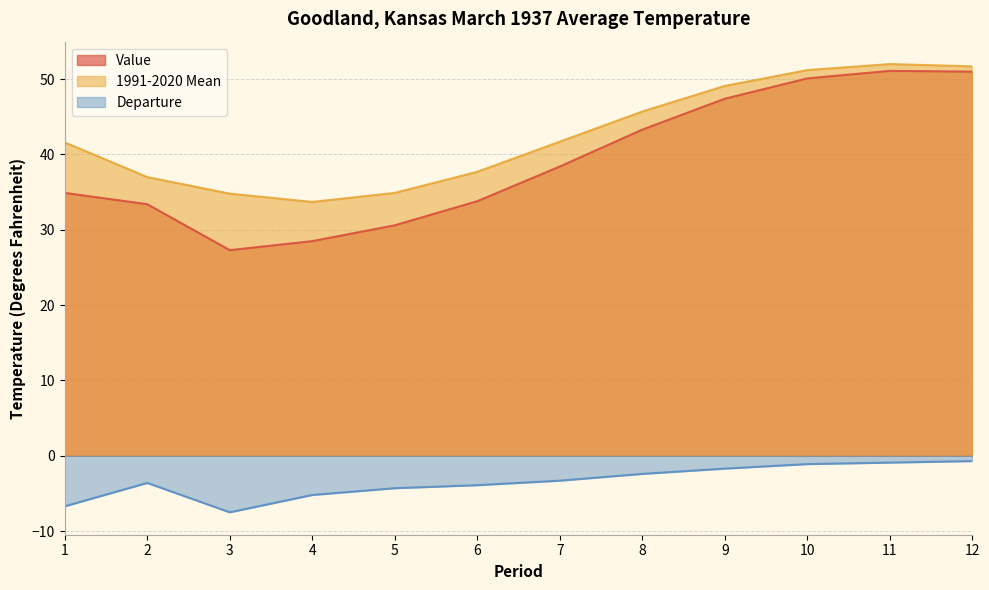

What is the value of the Value point at the 3rd from the left?

27.3